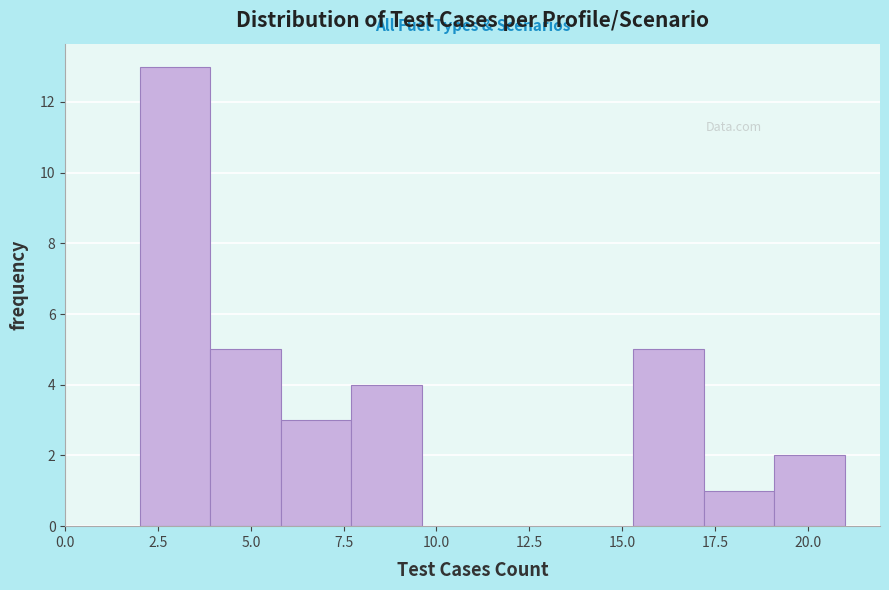

Around what value on the x-axis is the tallest bar? Give the approximate position of its centre, as read against the axis.

3.0